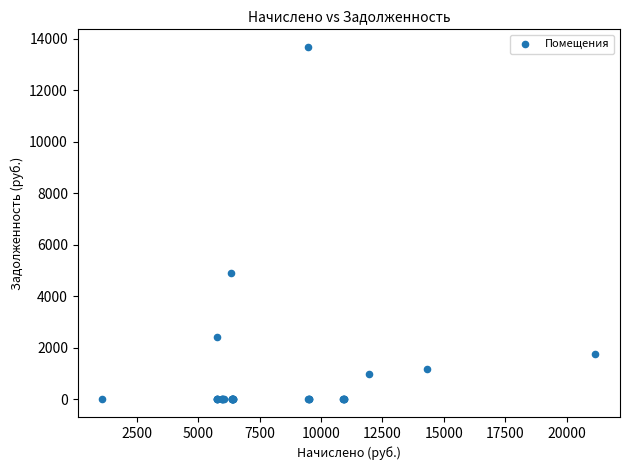

What Y value in the scatter plot is closest to 6841?

4900.4